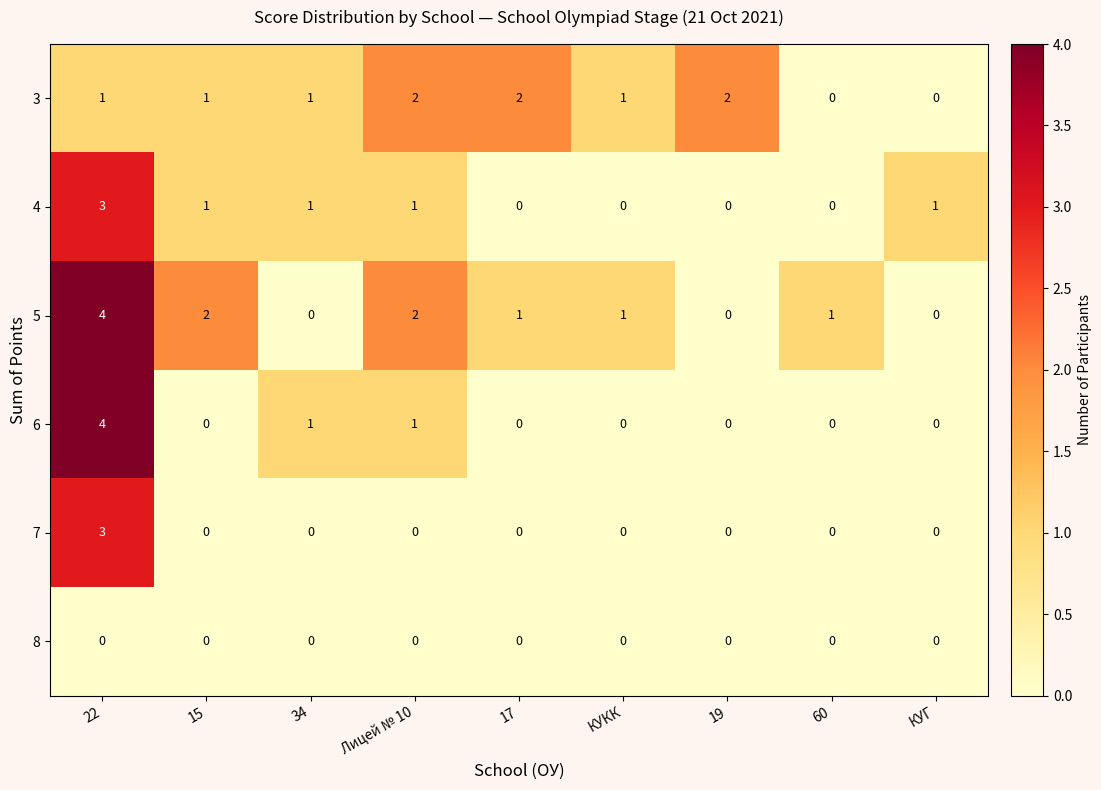

The value of 5 at 17 is 1. True or false?

True